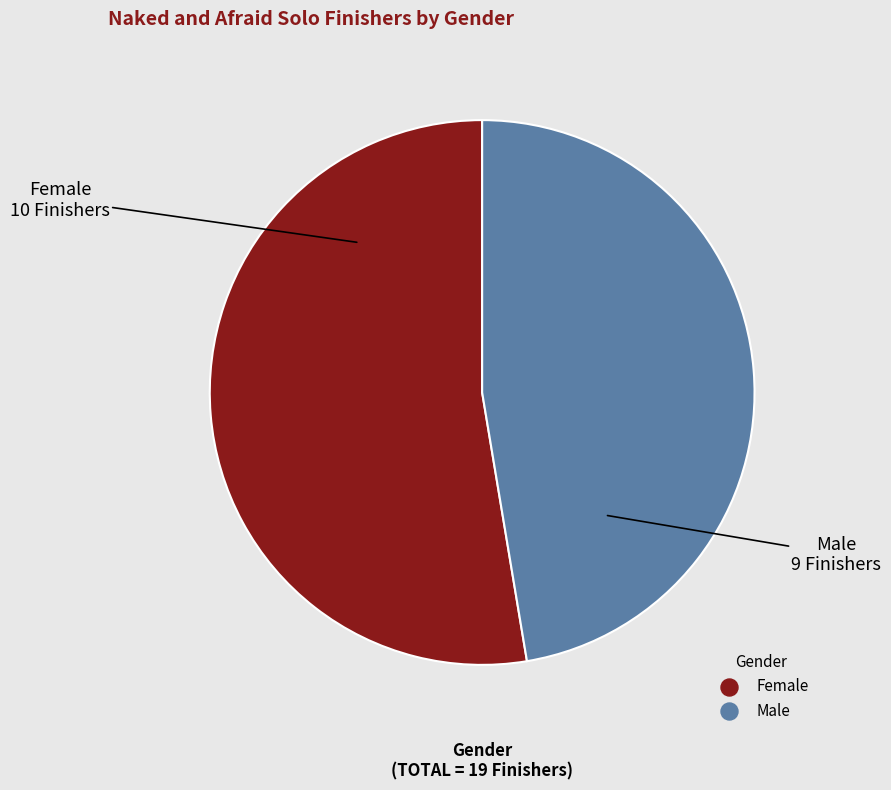

Which slice represents more than half of the pie?

Female